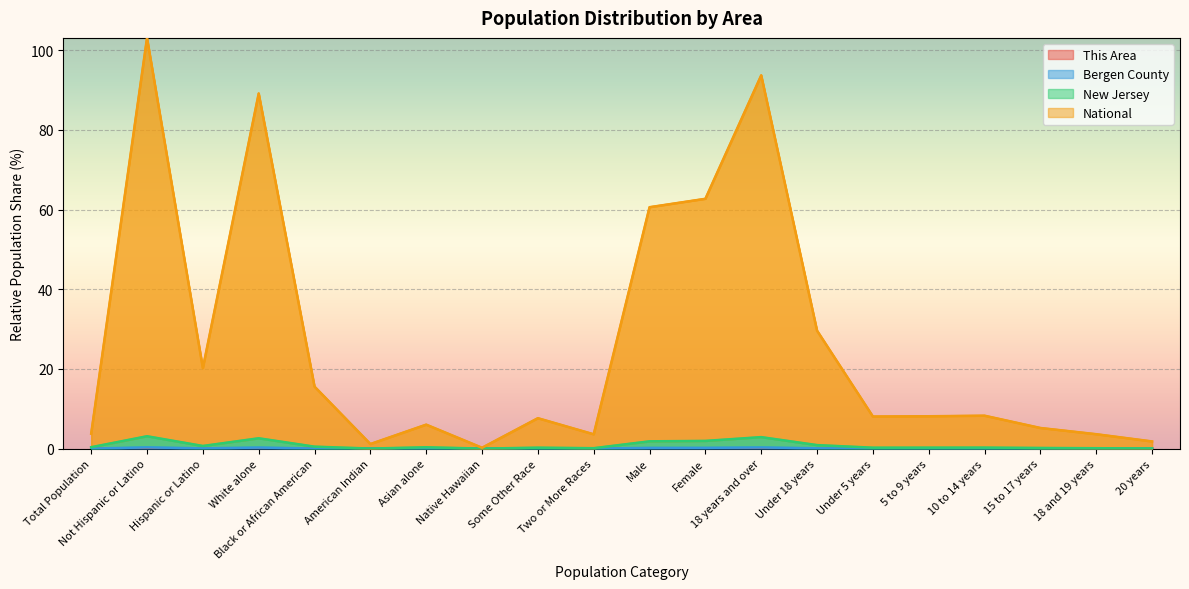

Reading left to right, transcribe all the data shown in this chart.

This Area: Total Population=0.0	Not Hispanic or Latino=0.0	Hispanic or Latino=0.0	White alone=0.0	Black or African American=0.0	American Indian=0.0	Asian alone=0.0	Native Hawaiian=0.0	Some Other Race=0.0	Two or More Races=0.0	Male=0.0	Female=0.0	18 years and over=0.0	Under 18 years=0.0	Under 5 years=0.0	5 to 9 years=0.0	10 to 14 years=0.0	15 to 17 years=0.0	18 and 19 years=0.0	20 years=0.0
Bergen County: Total Population=0.0	Not Hispanic or Latino=0.3	Hispanic or Latino=0.1	White alone=0.3	Black or African American=0.0	American Indian=0.0	Asian alone=0.1	Native Hawaiian=0.0	Some Other Race=0.0	Two or More Races=0.0	Male=0.2	Female=0.2	18 years and over=0.3	Under 18 years=0.1	Under 5 years=0.0	5 to 9 years=0.0	10 to 14 years=0.0	15 to 17 years=0.0	18 and 19 years=0.0	20 years=0.0
New Jersey: Total Population=0.4	Not Hispanic or Latino=3.1	Hispanic or Latino=0.7	White alone=2.6	Black or African American=0.5	American Indian=0.0	Asian alone=0.3	Native Hawaiian=0.0	Some Other Race=0.2	Two or More Races=0.1	Male=1.8	Female=1.9	18 years and over=2.9	Under 18 years=0.9	Under 5 years=0.2	5 to 9 years=0.2	10 to 14 years=0.3	15 to 17 years=0.2	18 and 19 years=0.1	20 years=0.0
National: Total Population=3.8	Not Hispanic or Latino=103.1	Hispanic or Latino=20.2	White alone=89.2	Black or African American=15.6	American Indian=1.1	Asian alone=6.0	Native Hawaiian=0.2	Some Other Race=7.6	Two or More Races=3.6	Male=60.6	Female=62.7	18 years and over=93.7	Under 18 years=29.6	Under 5 years=8.1	5 to 9 years=8.1	10 to 14 years=8.3	15 to 17 years=5.2	18 and 19 years=3.6	20 years=1.8